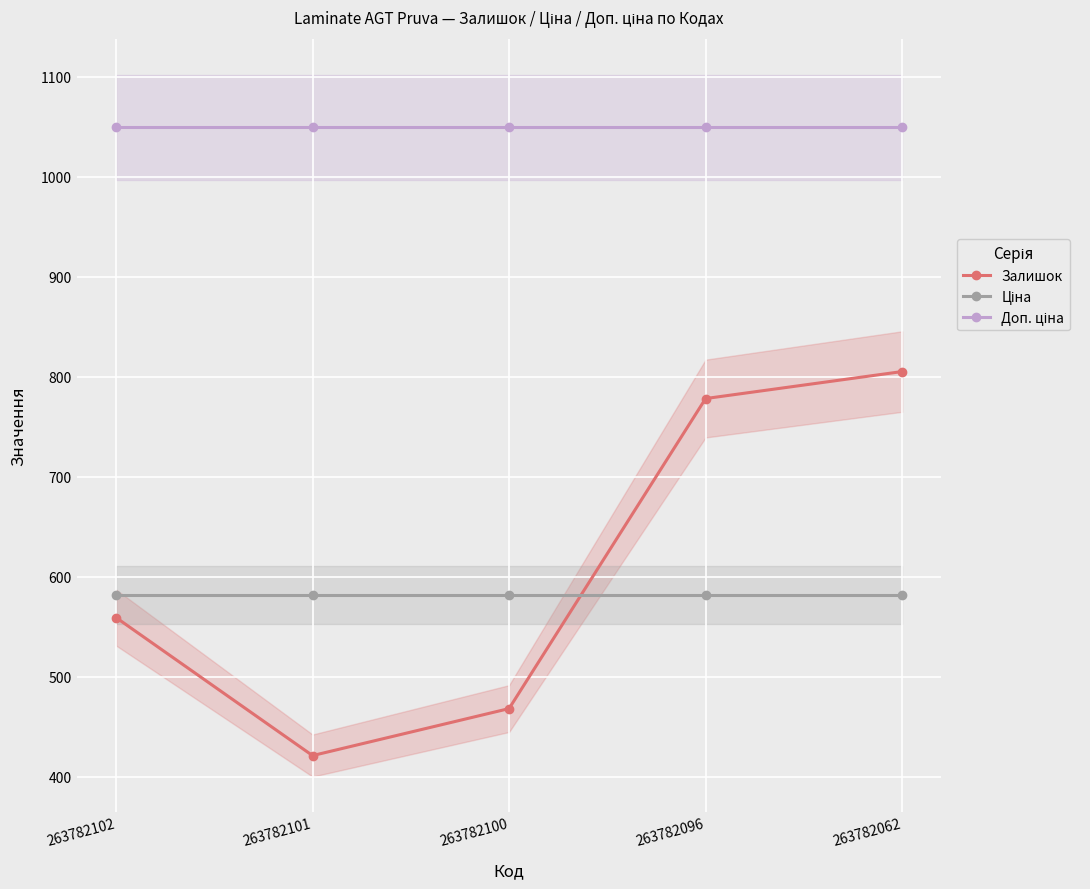

Rank the categories by Ціна value from lowest to highest.

263782102, 263782101, 263782100, 263782096, 263782062